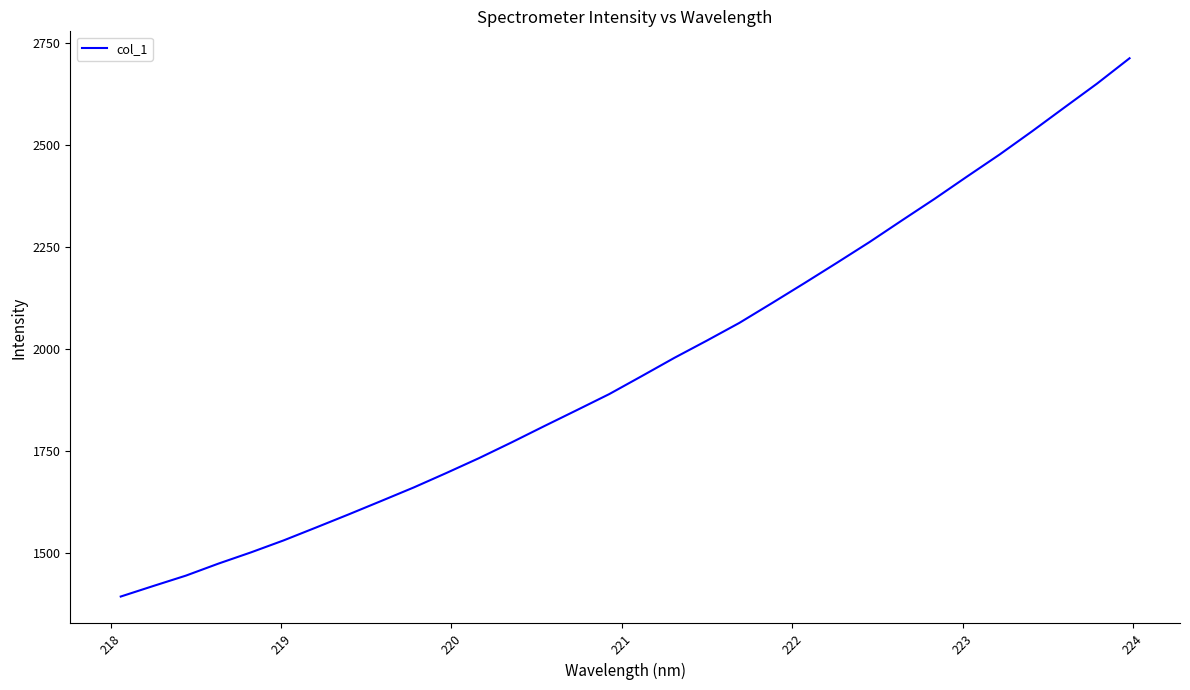

What is the difference between the maximum and minimum values?

1318.6